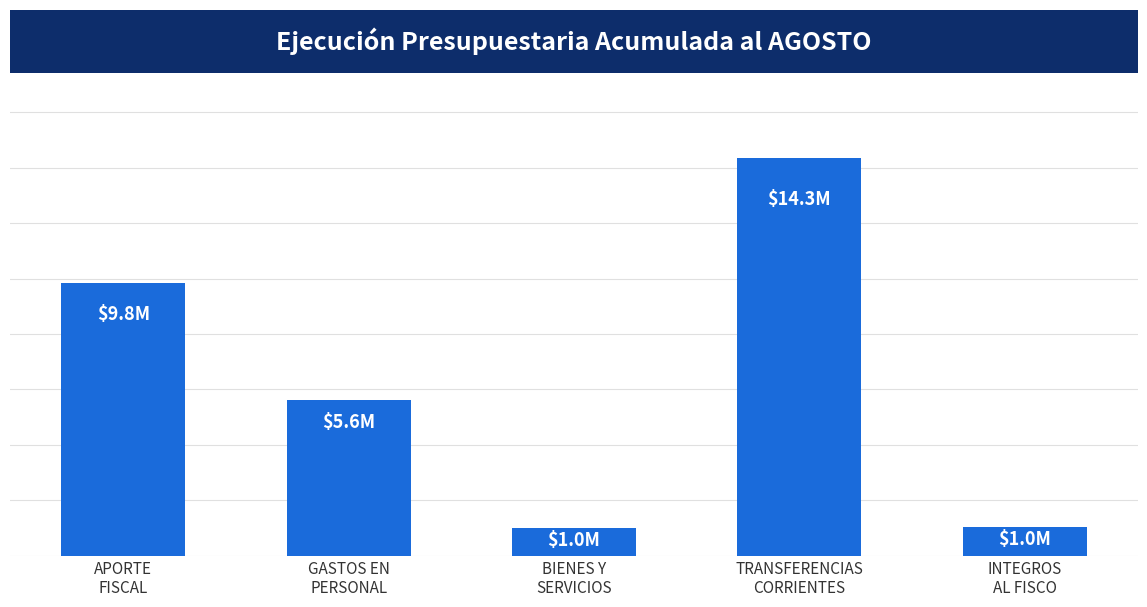

What is the difference between the second highest and minimum values?

8843942